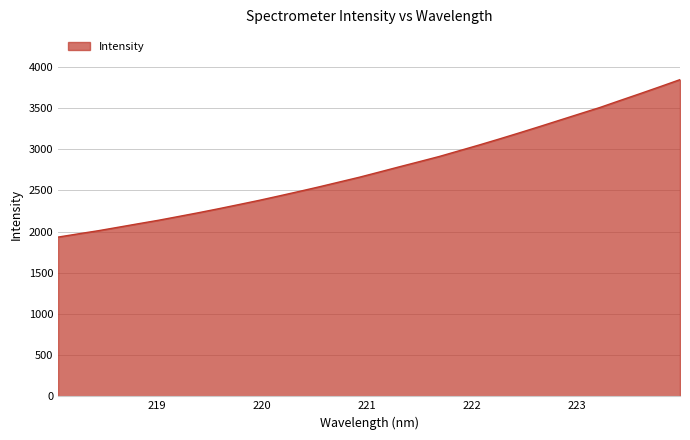

What is the greatest value displayed?

3844.8